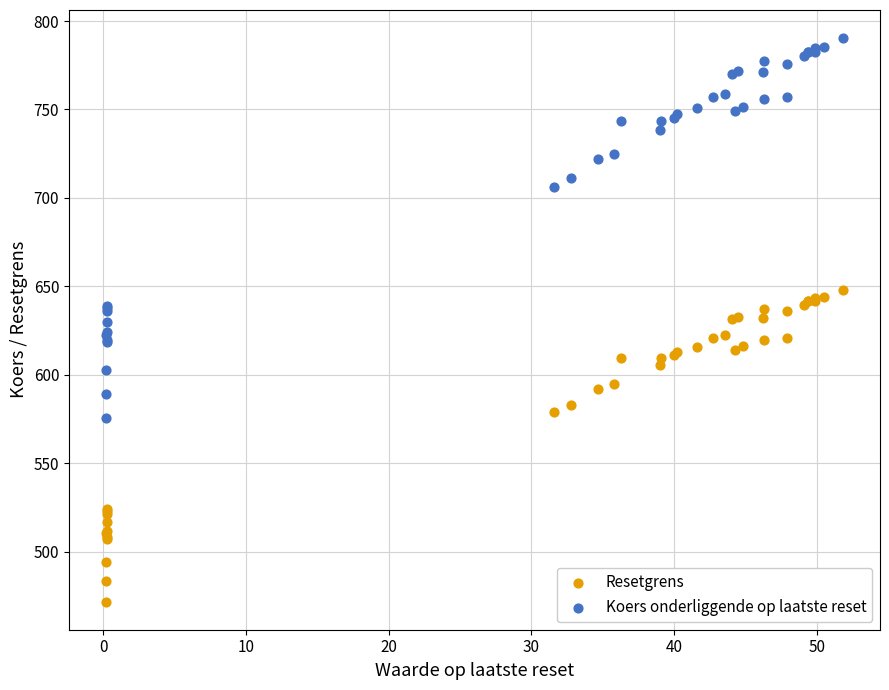

Which series reaches the minimum Y coordinate?

Resetgrens